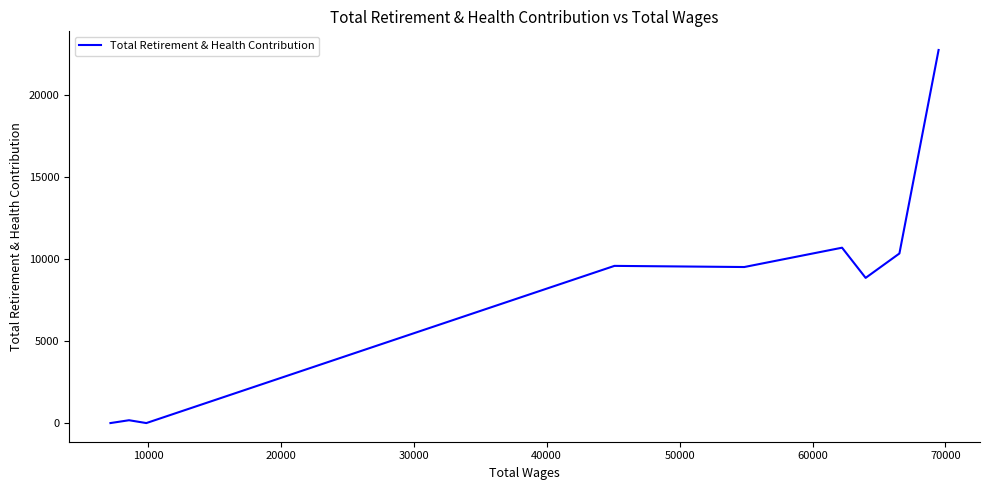

How many categories are shown in the chart?

9